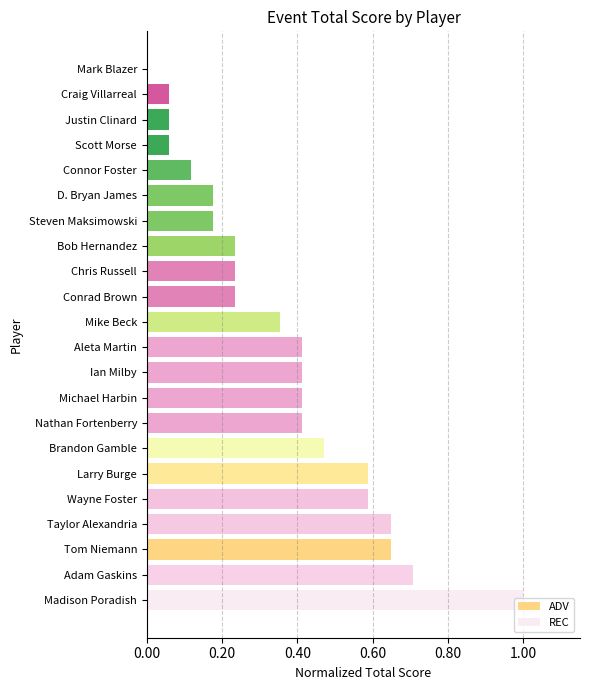

The value of ADV at Scott Morse is 0.1. True or false?

False